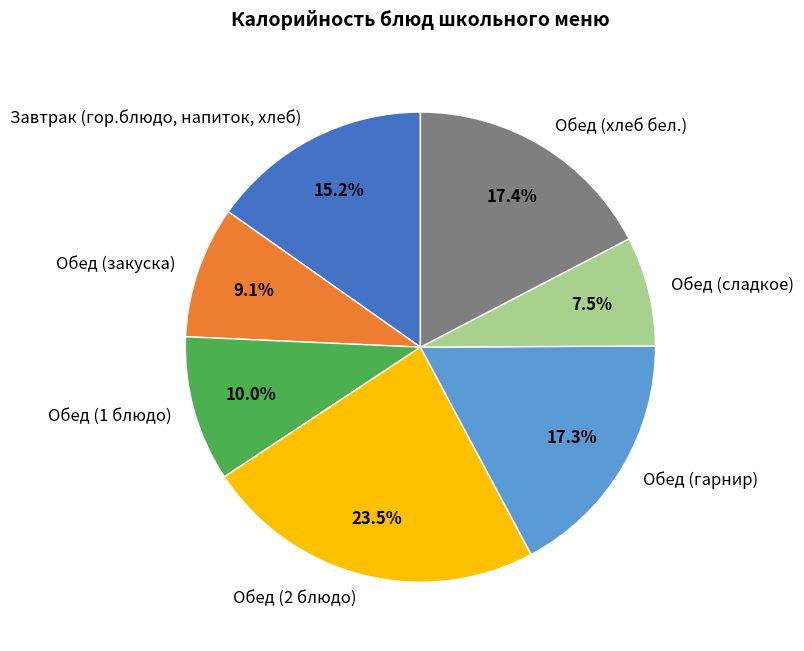

How much of the chart is everything except Обед (хлеб бел.)?

82.6%